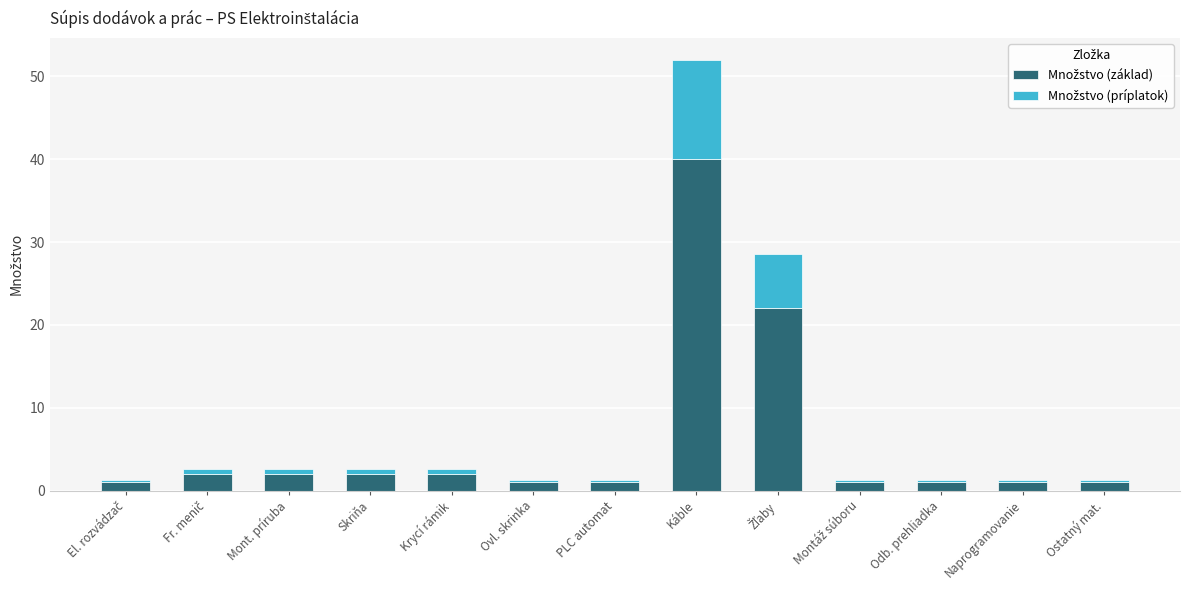

At which category is the sum across all series the highest?

Káble